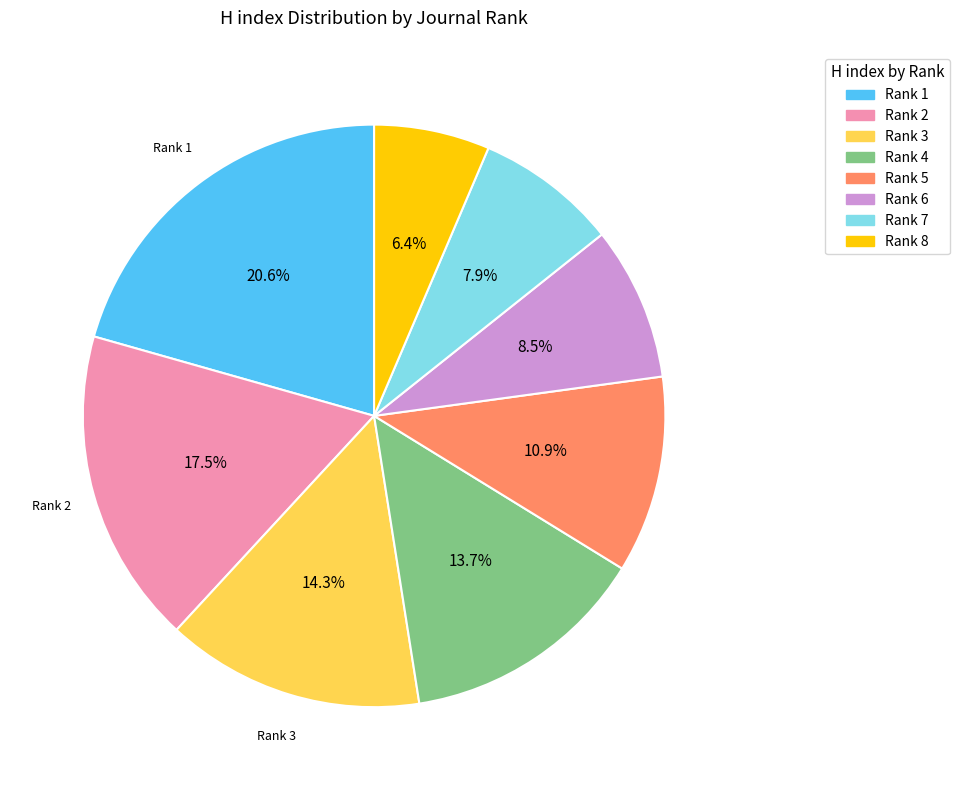

Between Rank 6 and Rank 5, which is larger?

Rank 5